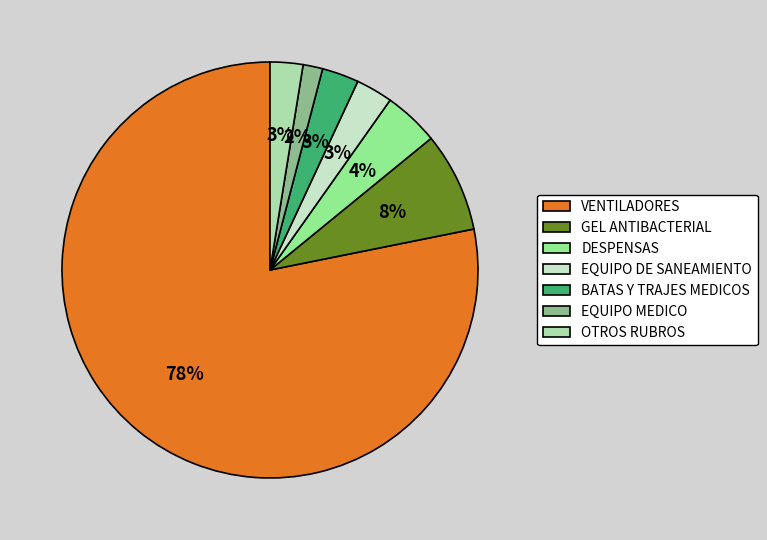

How many segments does this pie chart have?

7